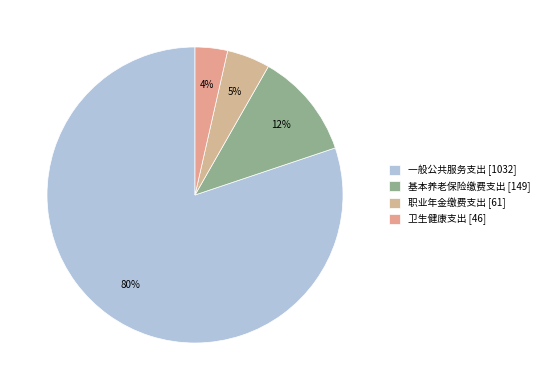

How many slices are in this pie chart?

4